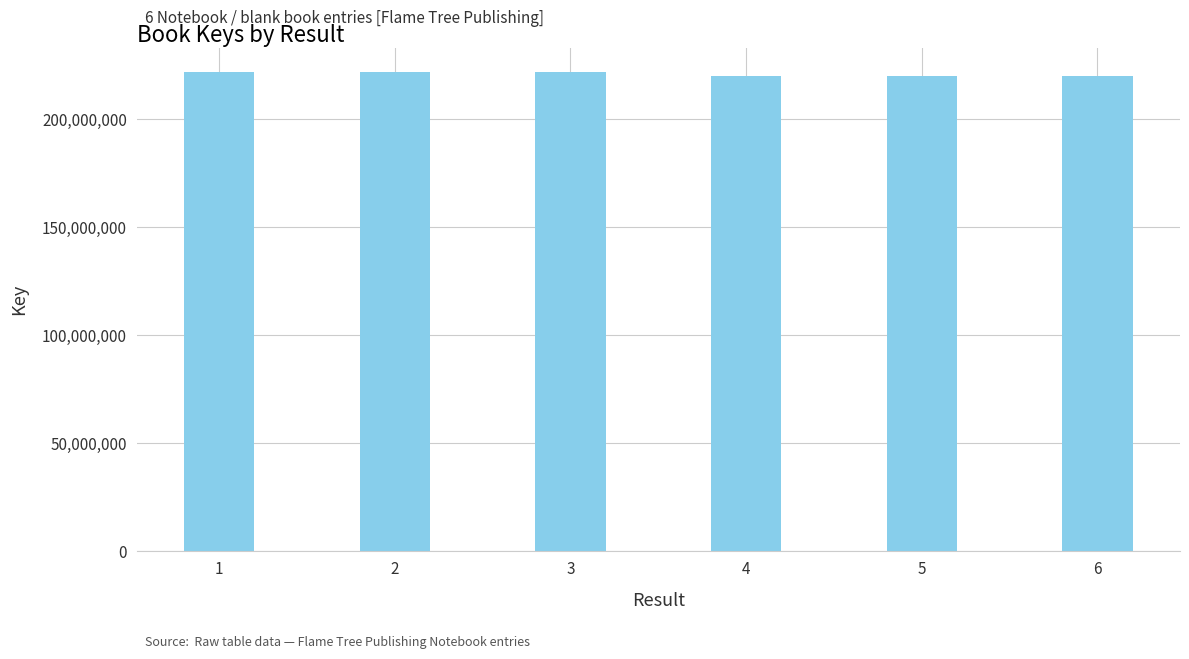

How many distinct data groups are displayed?

1